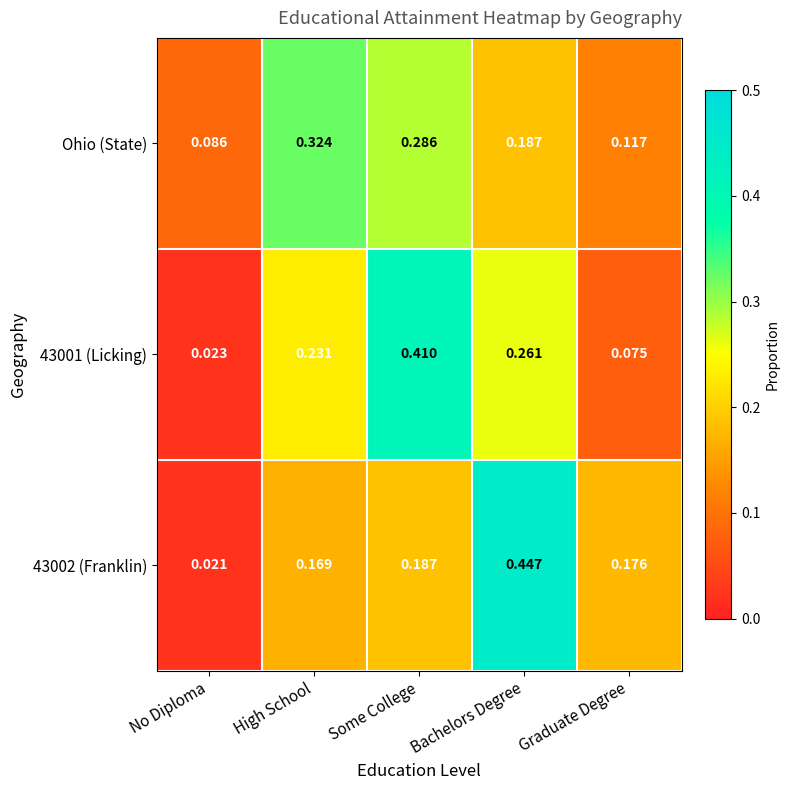

At which category does the chart reach its peak across all series?

Bachelors Degree